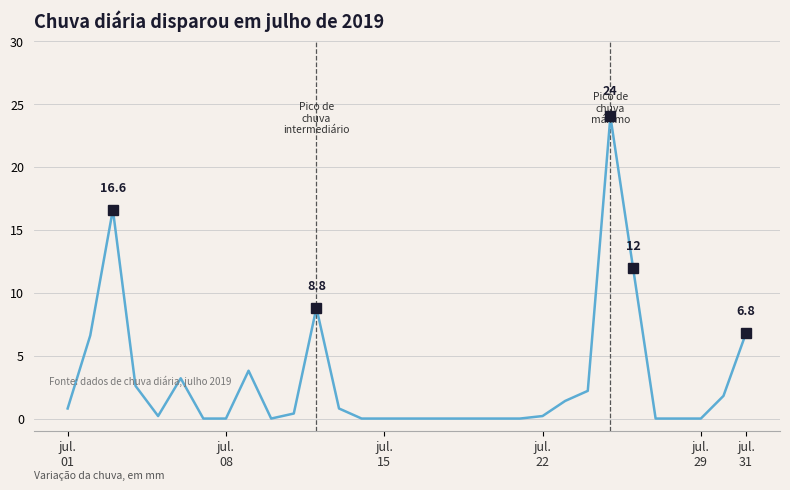

Reading left to right, transcribe all the data shown in this chart.

0.8	6.6	16.6	2.6	0.2	3.2	0.0	0.0	3.8	0.0	0.4	8.8	0.8	0.0	0.0	0.0	0.0	0.0	0.0	0.0	0.0	0.2	1.4	2.2	24.0	12.0	0.0	0.0	0.0	1.8	6.8